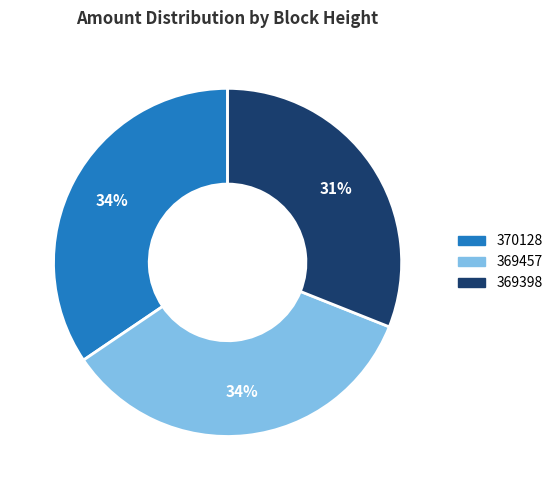

To the nearest percent, what is the average slice percentage?

33%